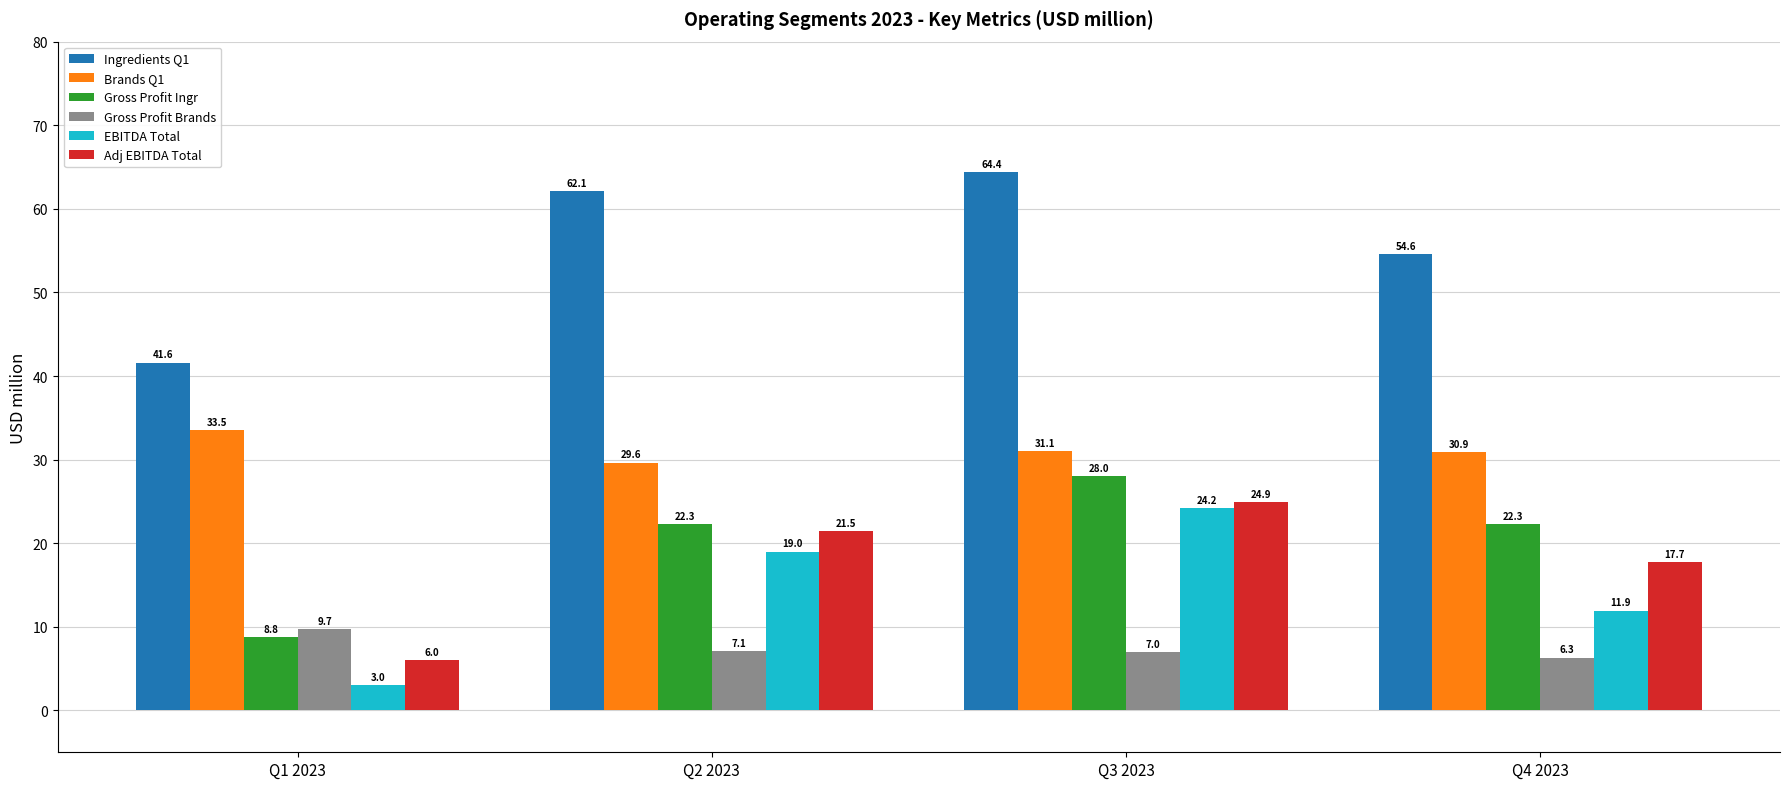

What is the total value across all series at Q2 2023?

161.5